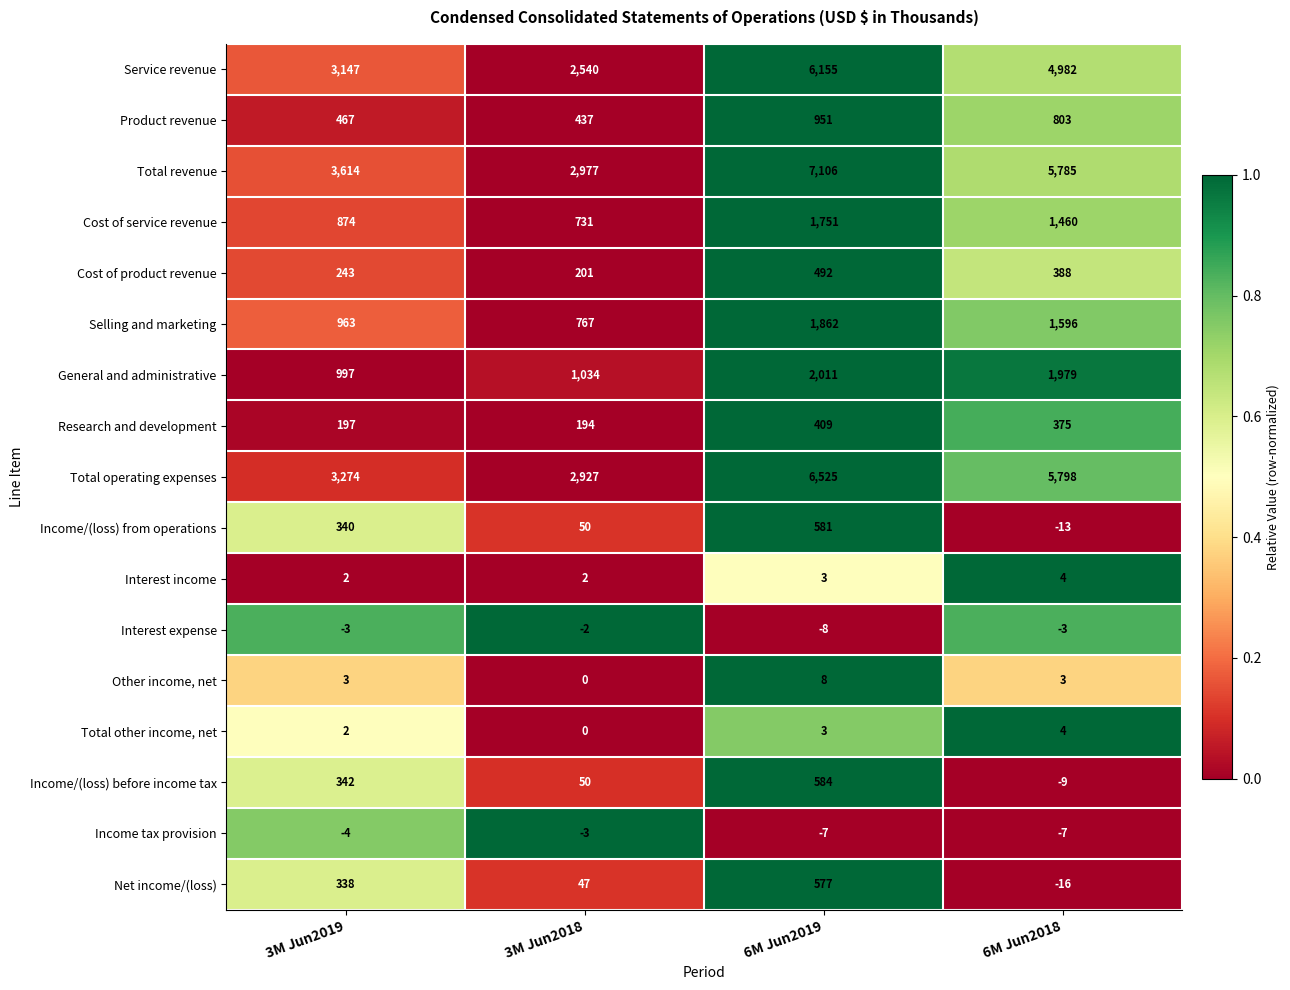

At which category is the sum across all series the highest?

6M Jun2019